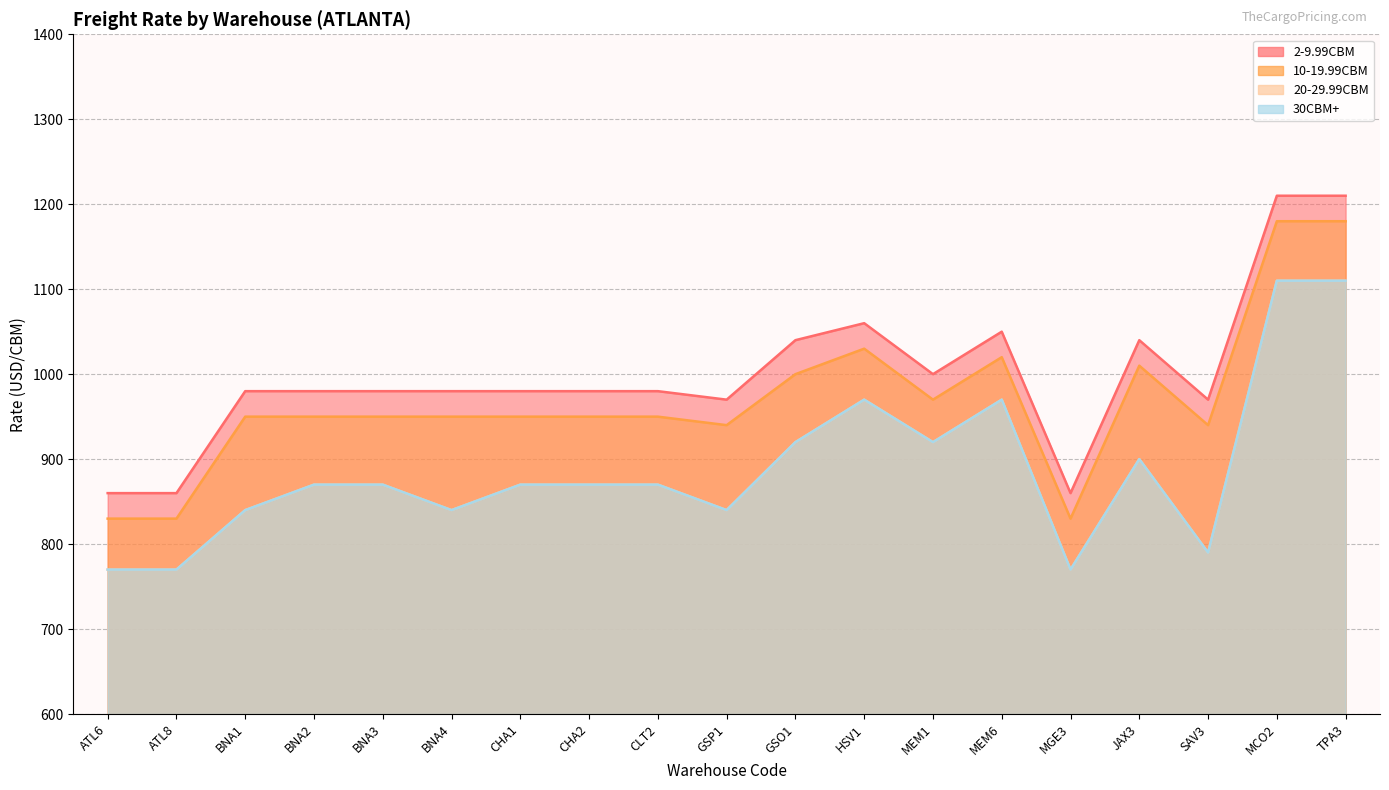

At which category does the chart reach its minimum across all series?

ATL6